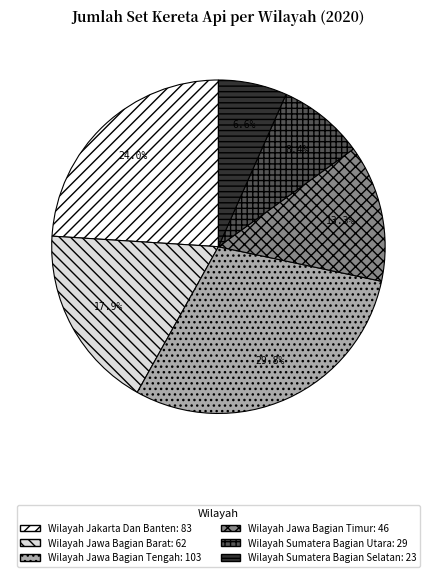

How many slices are in this pie chart?

6